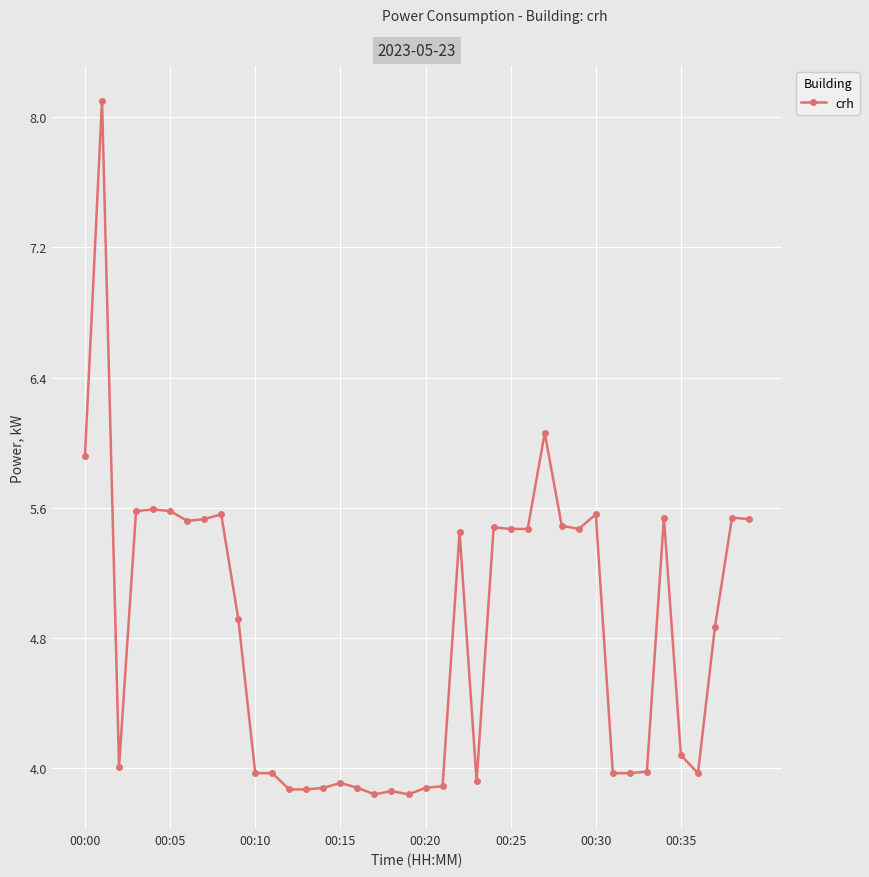

What is the value of the 18th point from the left?

3.8